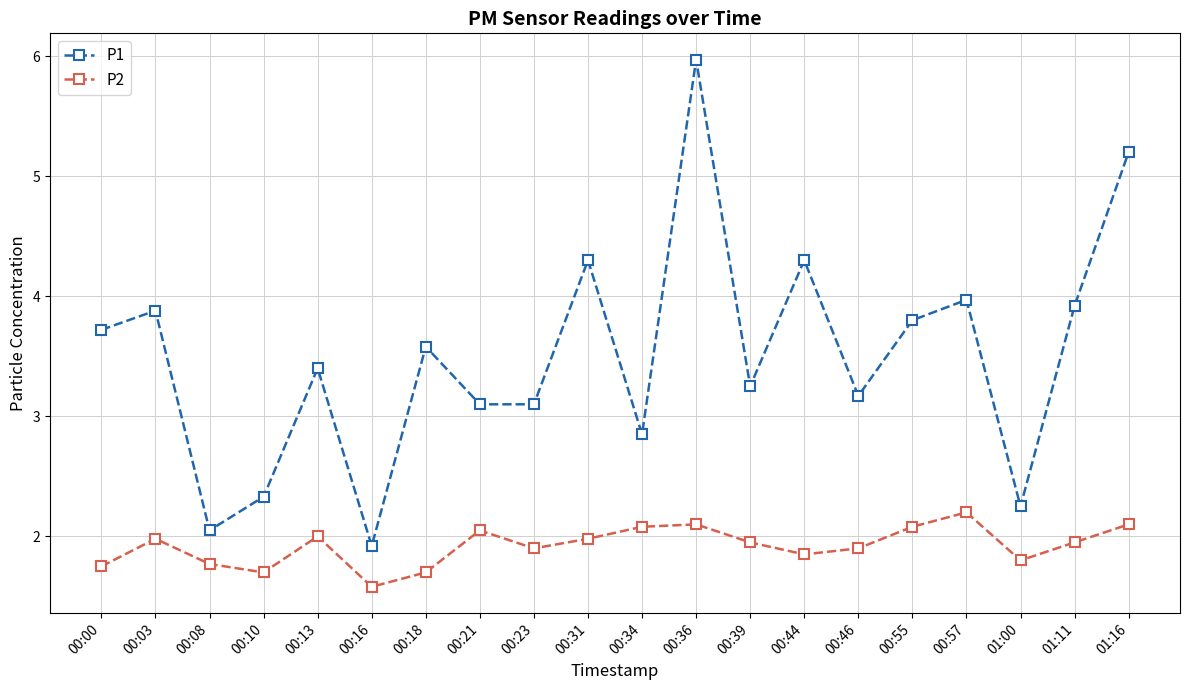

Is it true that P1 equals 1.5 at 00:10?

False